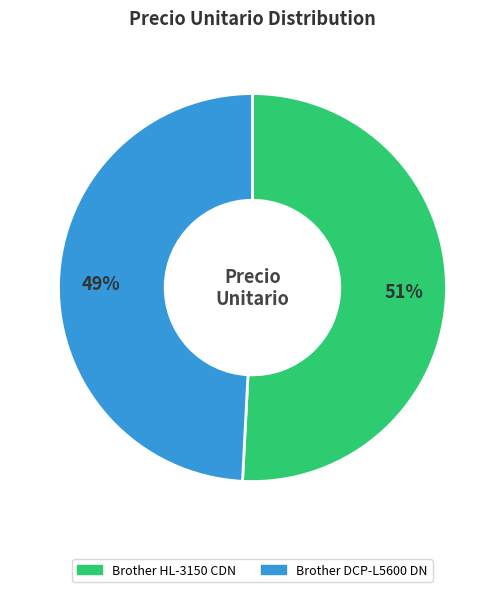

What is the majority slice?

Brother HL-3150 CDN